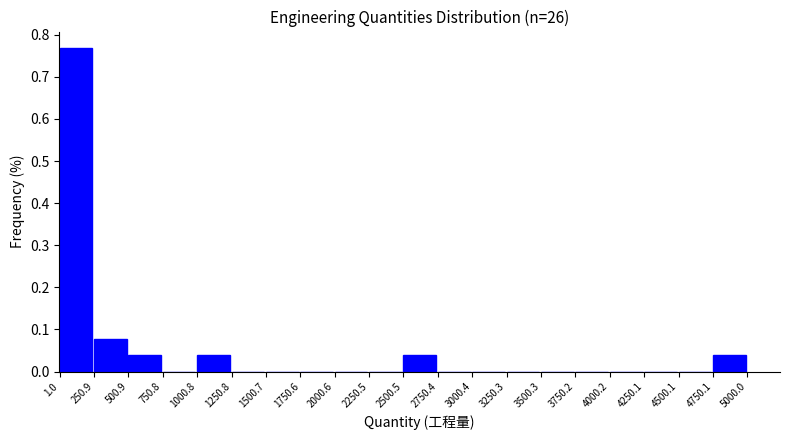

What is the height of the bar covering 1000.8 to 1250.8 on the x-axis? The values are not printed on the chart, so give them approximately, as read against the axis.

0.04